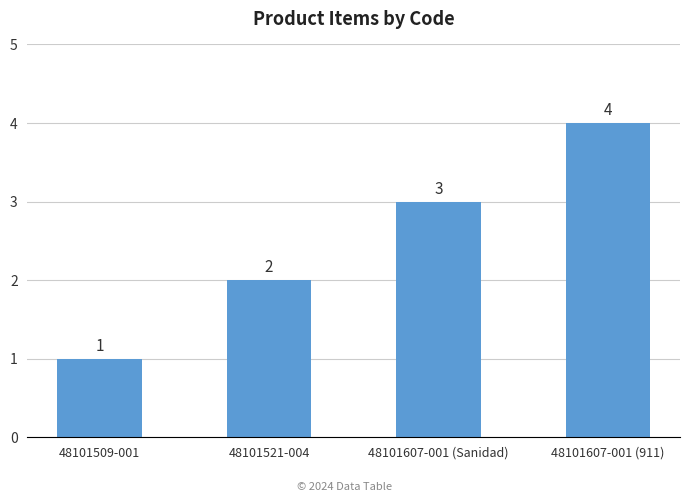

At which category does the chart reach its peak across all series?

48101607-001 (911)